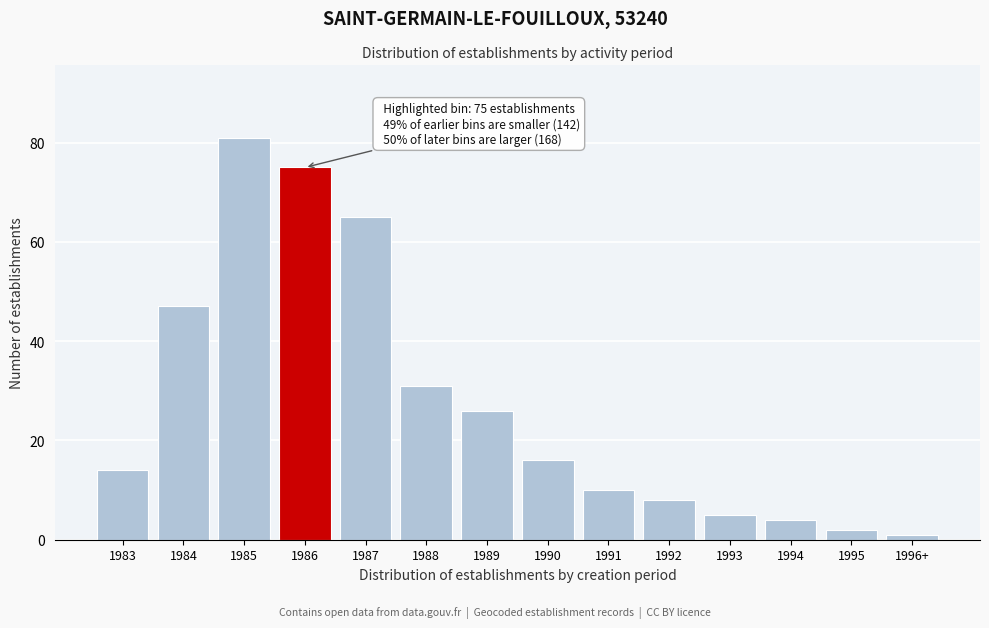

Reading left to right, extract all data points from this chart.

14	47	81	75	65	31	26	16	10	8	5	4	2	1